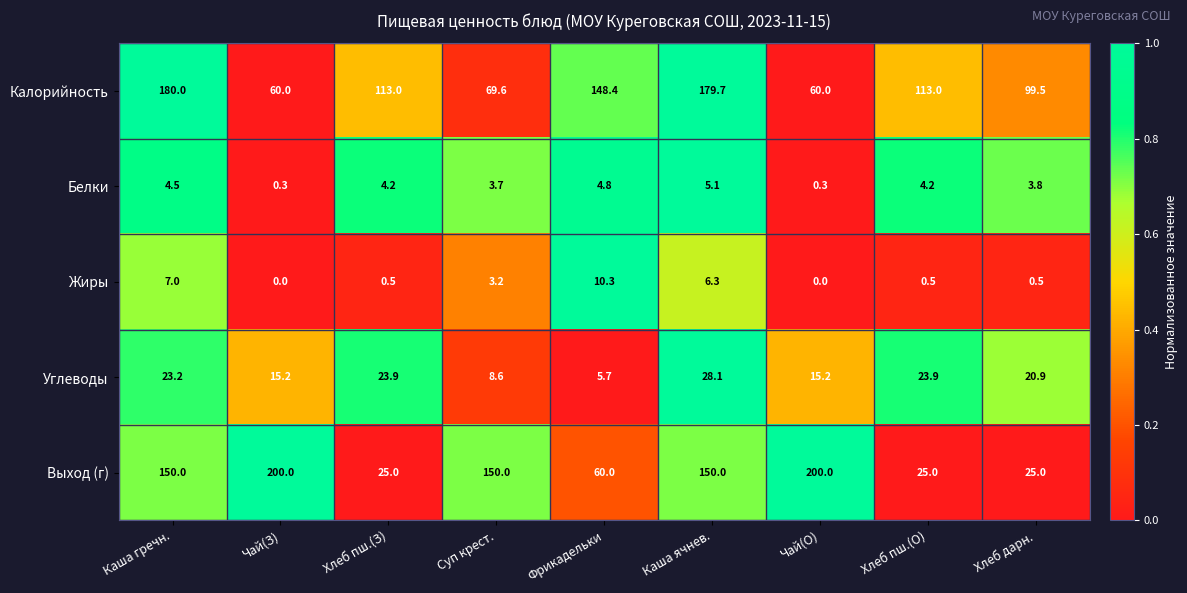

The value of Белки at Каша гречн. is 4.5. True or false?

True